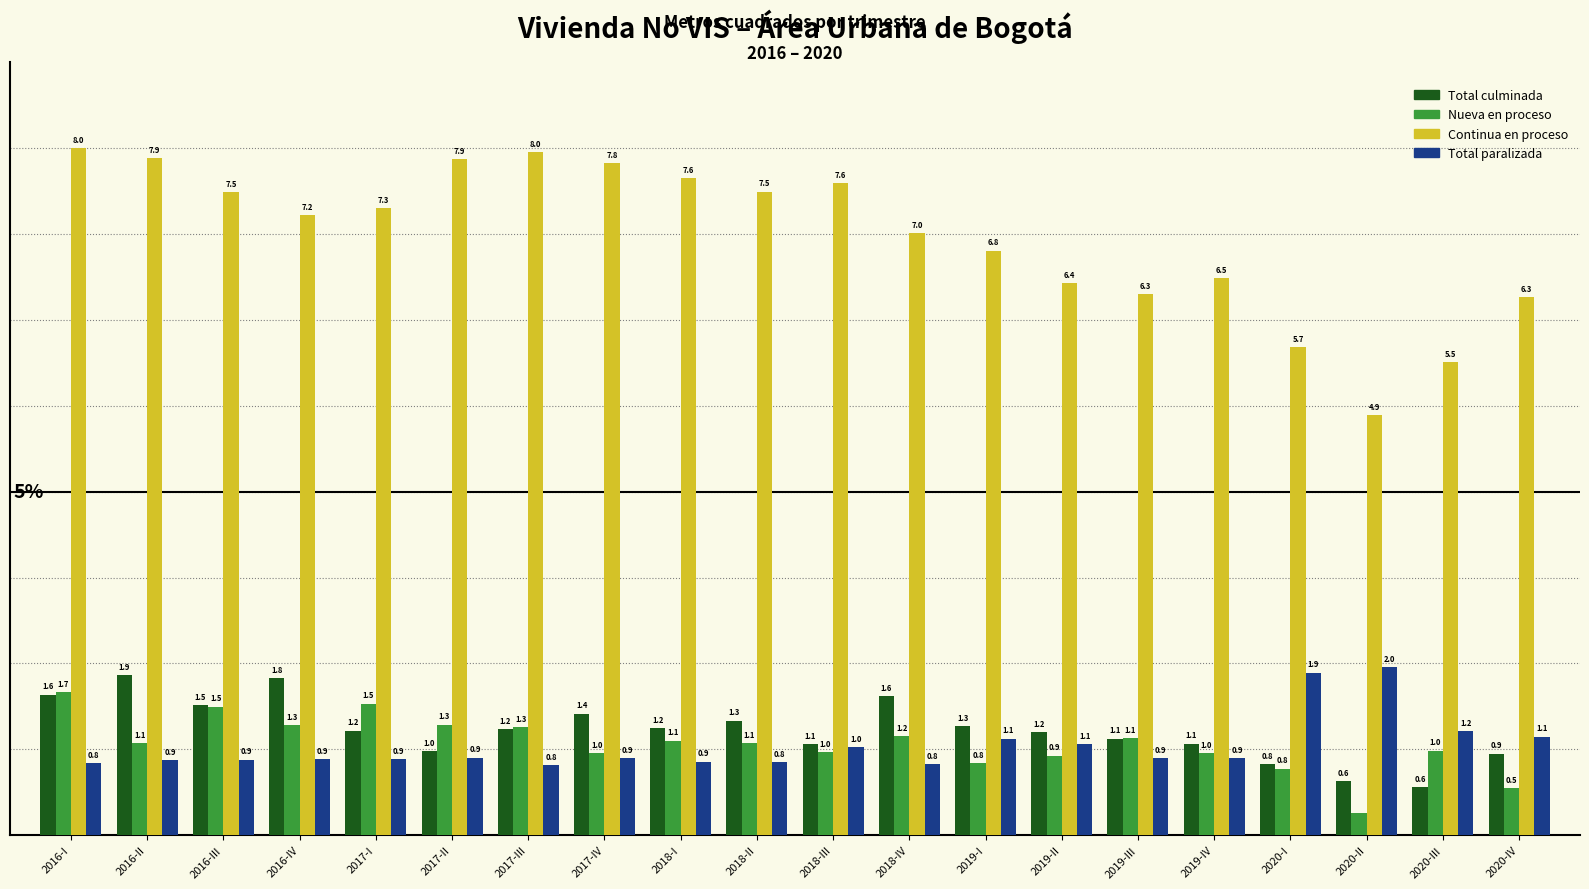

Where does the Continua en proceso series first go above 7?

2016-I